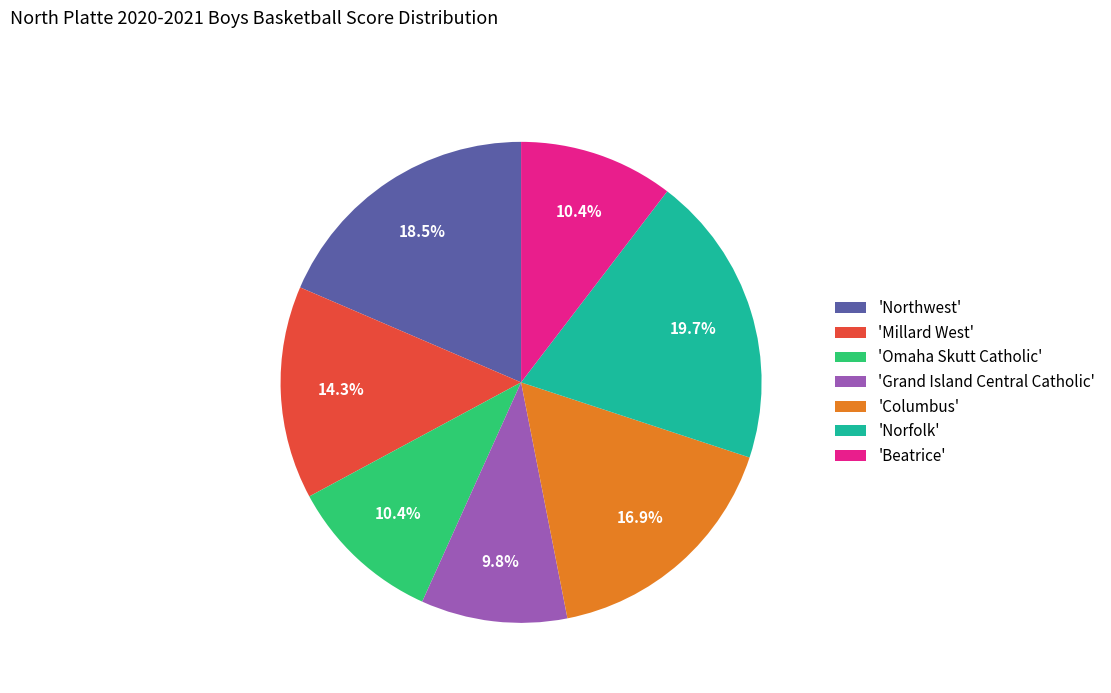

What is the largest slice in the pie chart?

'Norfolk'